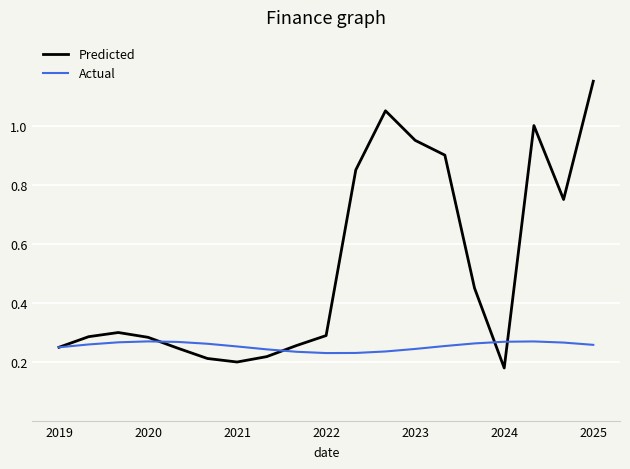

Which series has the largest total across all categories?

Predicted